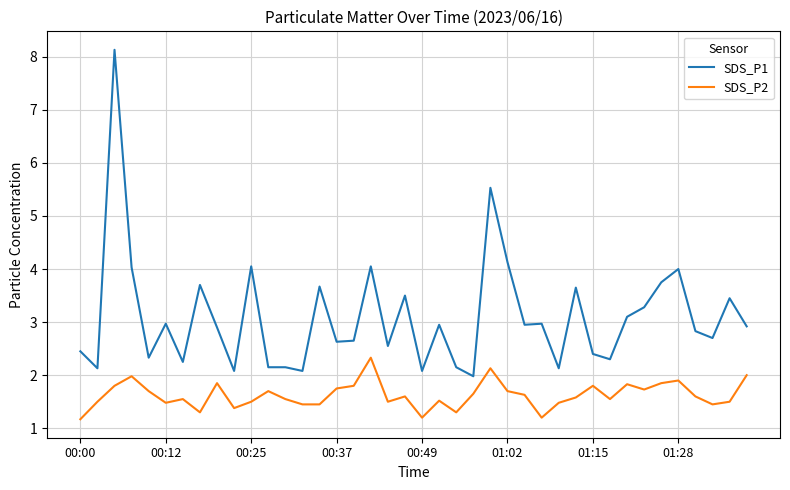

True or false: SDS_P2 and SDS_P1 intersect in this chart.

False